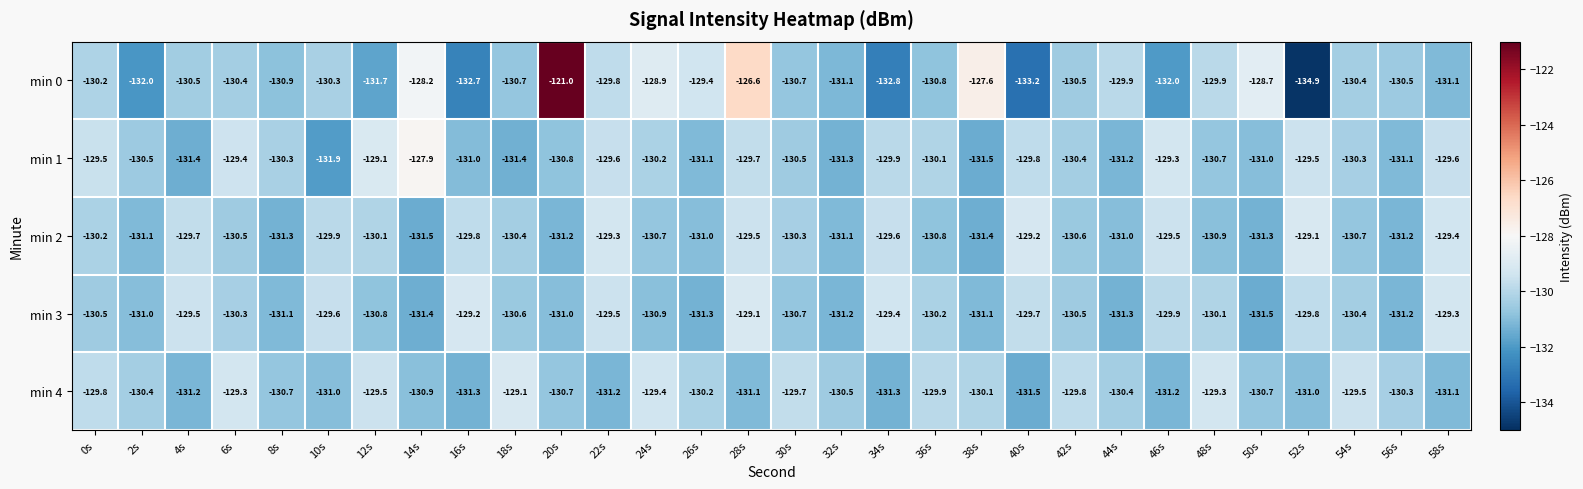

At which category is the sum across all series the highest?

20s